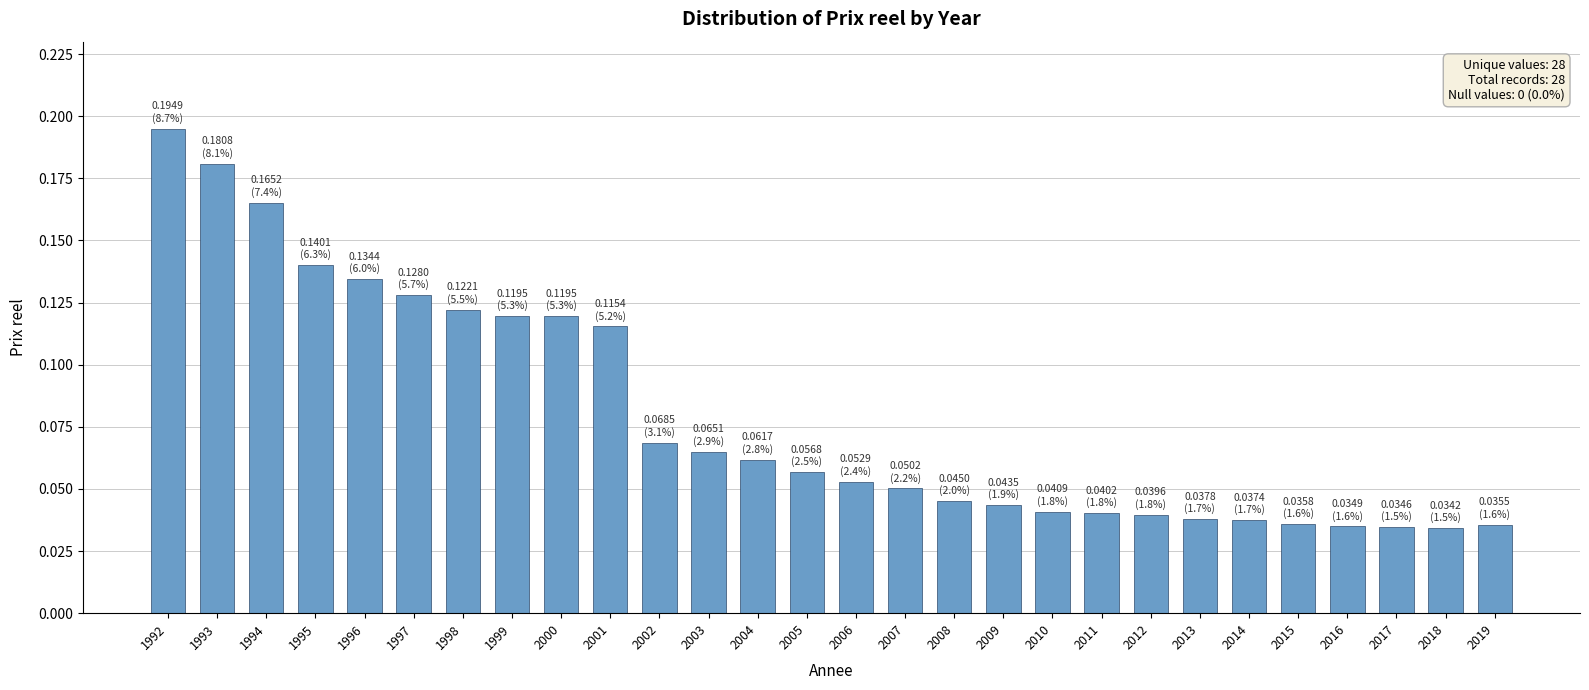

Which category has the highest value across all series?

1992